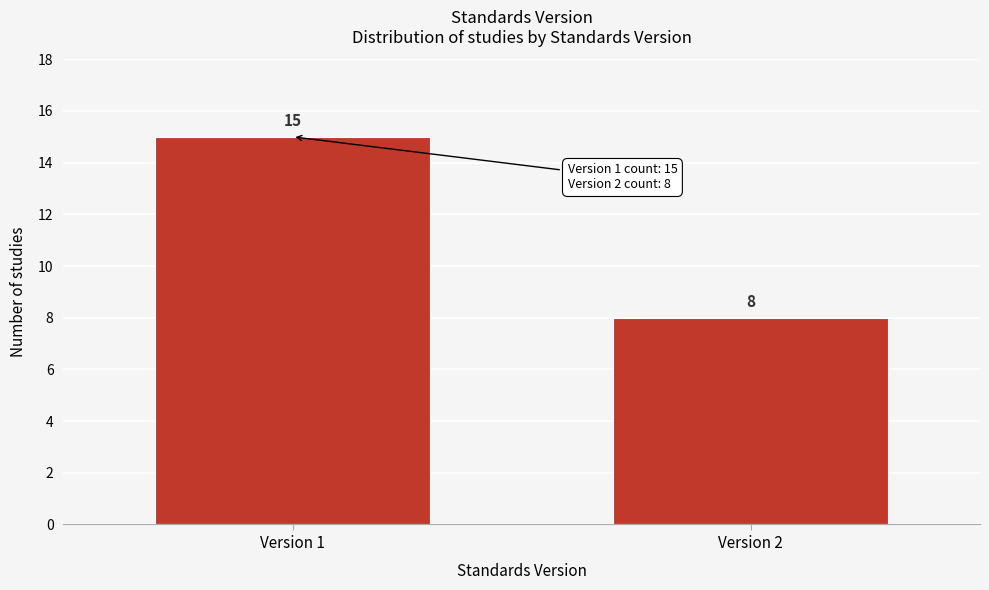

Reading right to left, extract all data points from this chart.

8	15